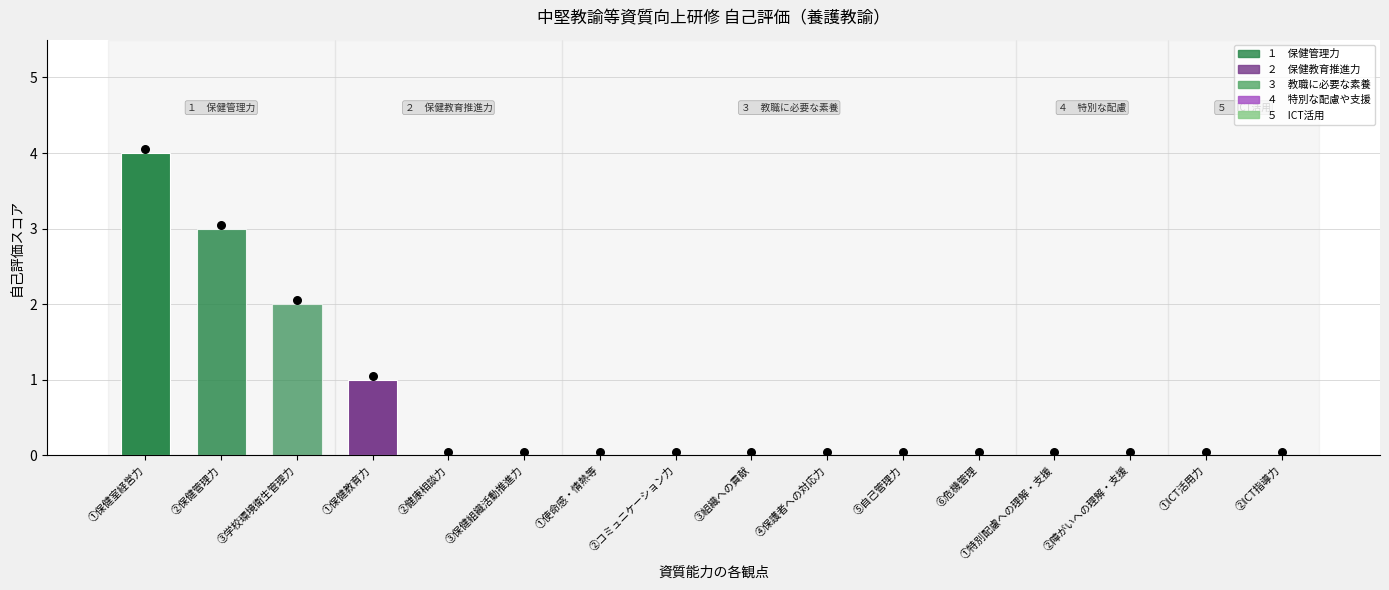

Which series has the largest Y range (max minus min)?

保健管理力